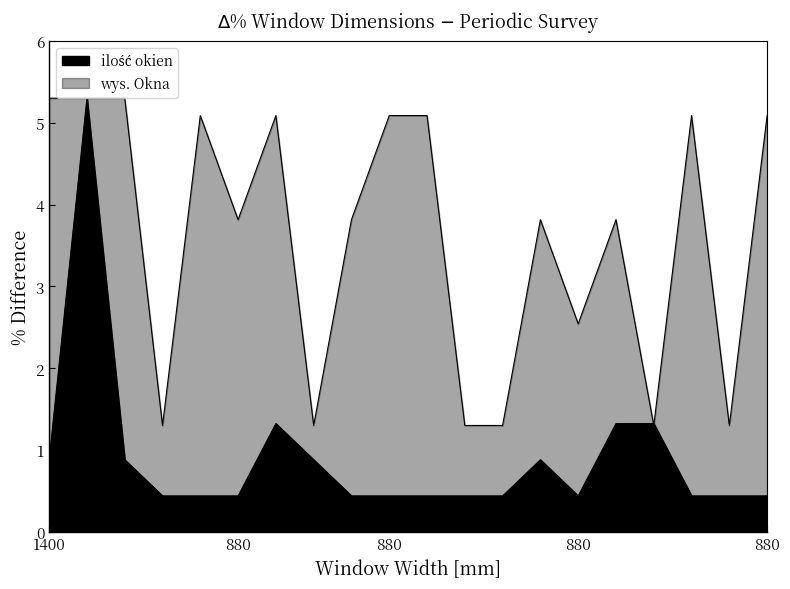

How many distinct data groups are displayed?

2